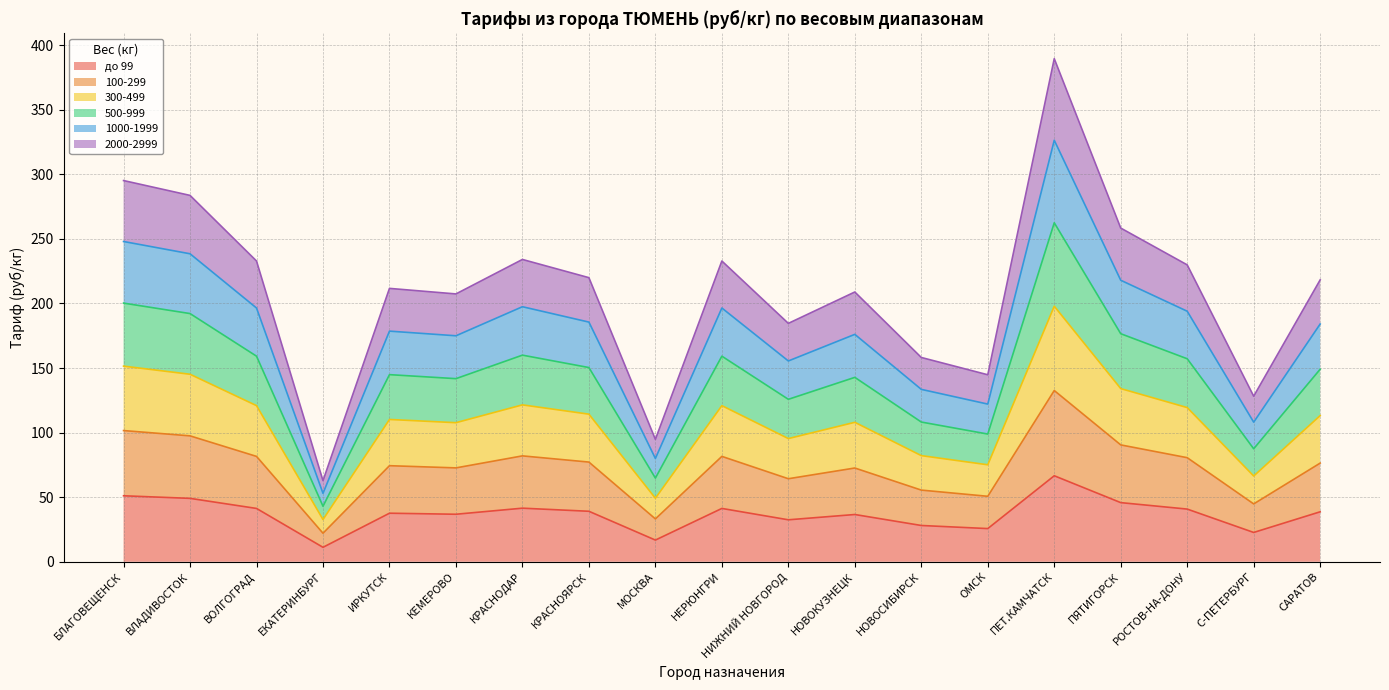

Which series has the largest total across all categories?

500-999